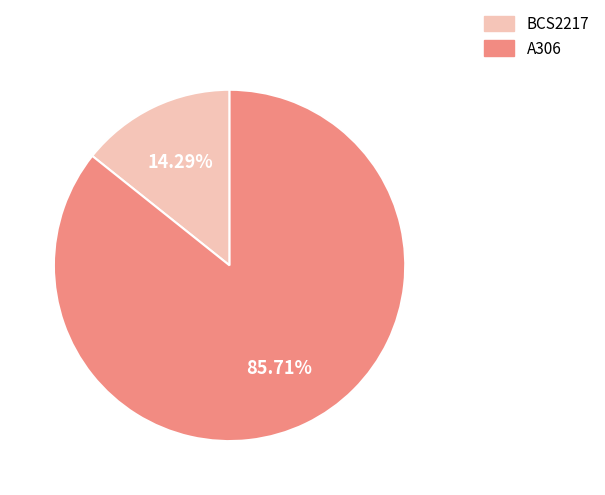

How many segments does this pie chart have?

2